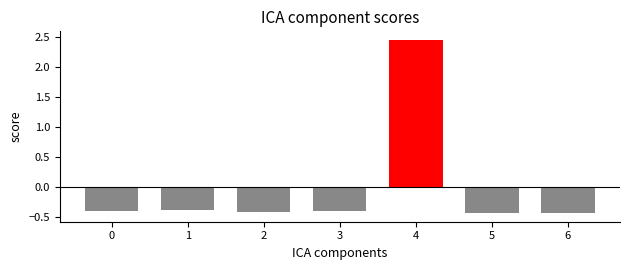

Does the chart contain any negative values?

Yes